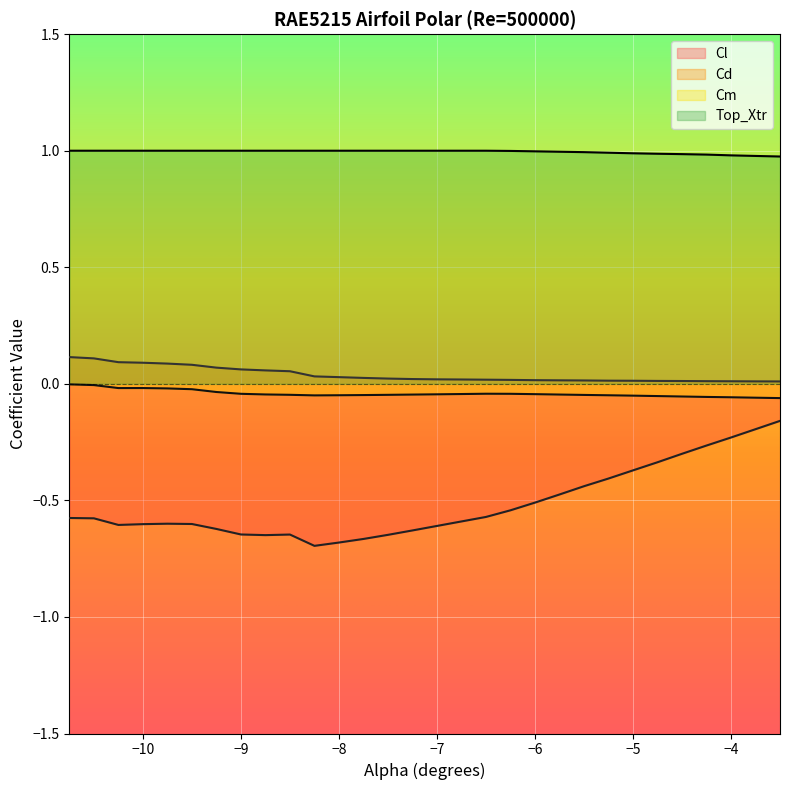

What is the greatest value displayed?

1.0